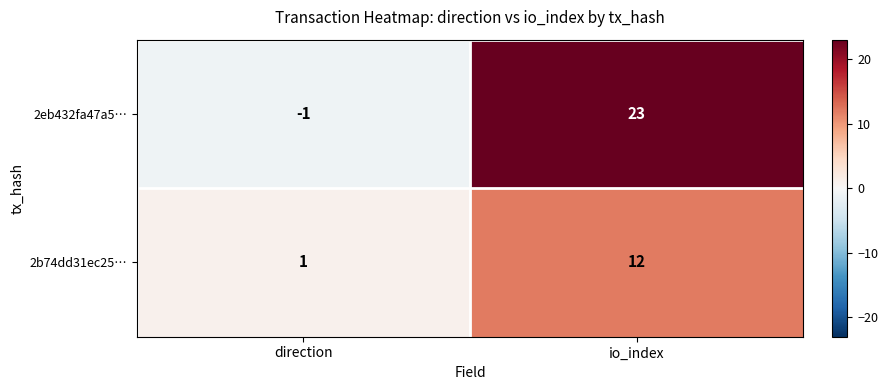

Which series has the widest spread of values?

2eb432fa47a5…